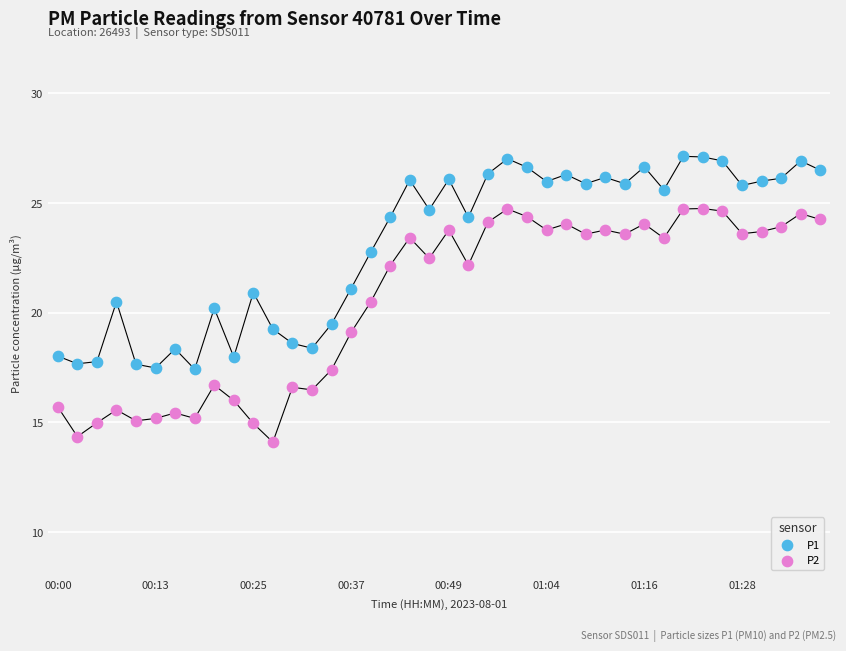

What are all the series names shown in the legend?

P1, P2